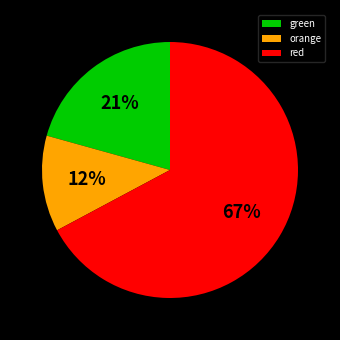

Is the sum of orange and green greater than half?

No